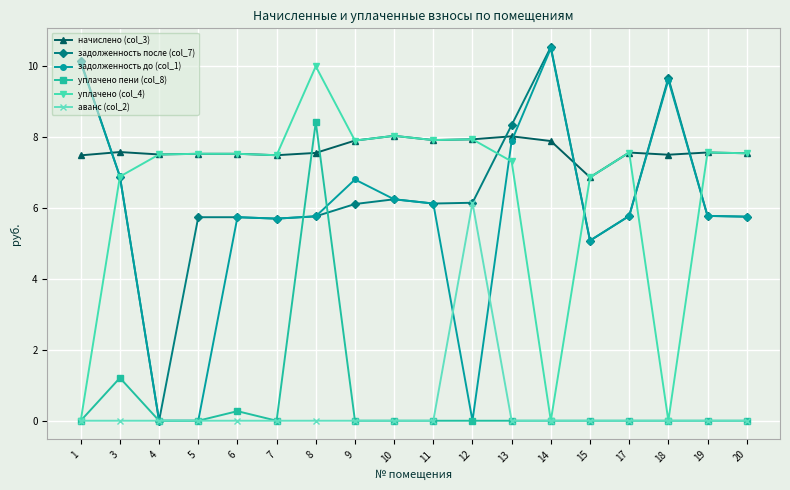

The уплачено (col_4) series shows 0.0 at 14. True or false?

True